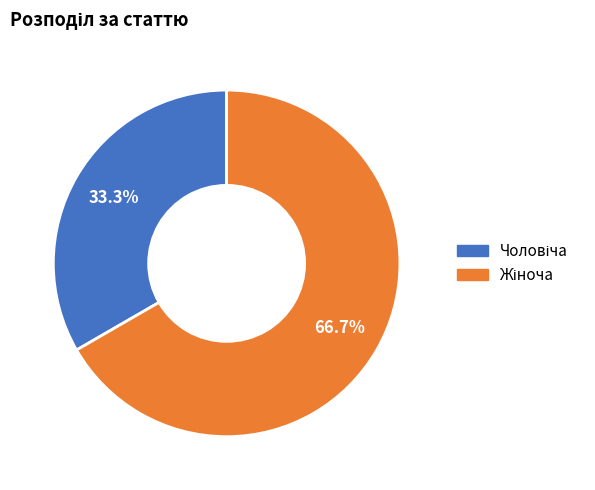

Is there a majority slice in this chart?

Yes